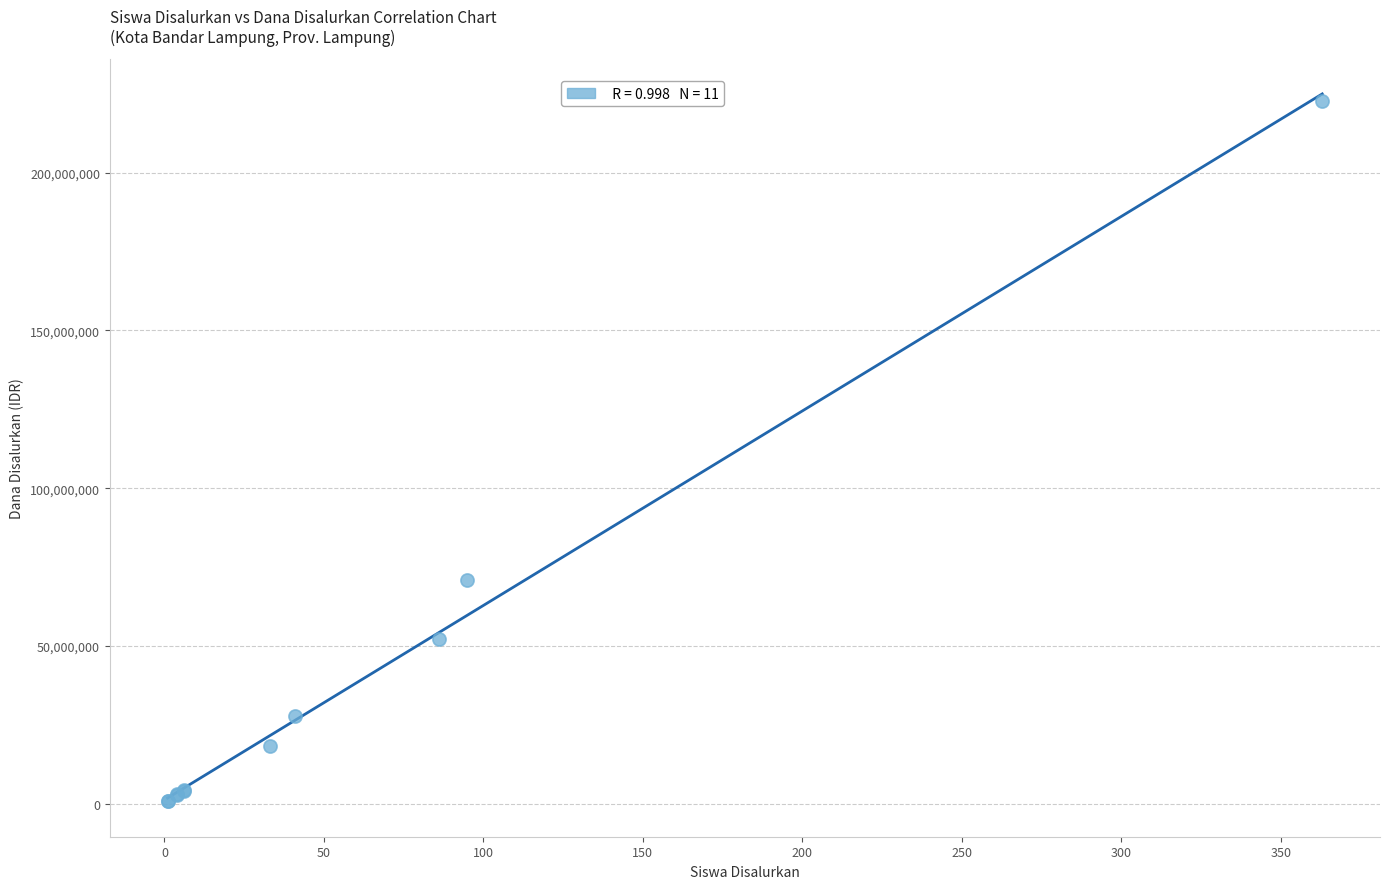

What Y value in the scatter plot is closest to 111750000?

70875000